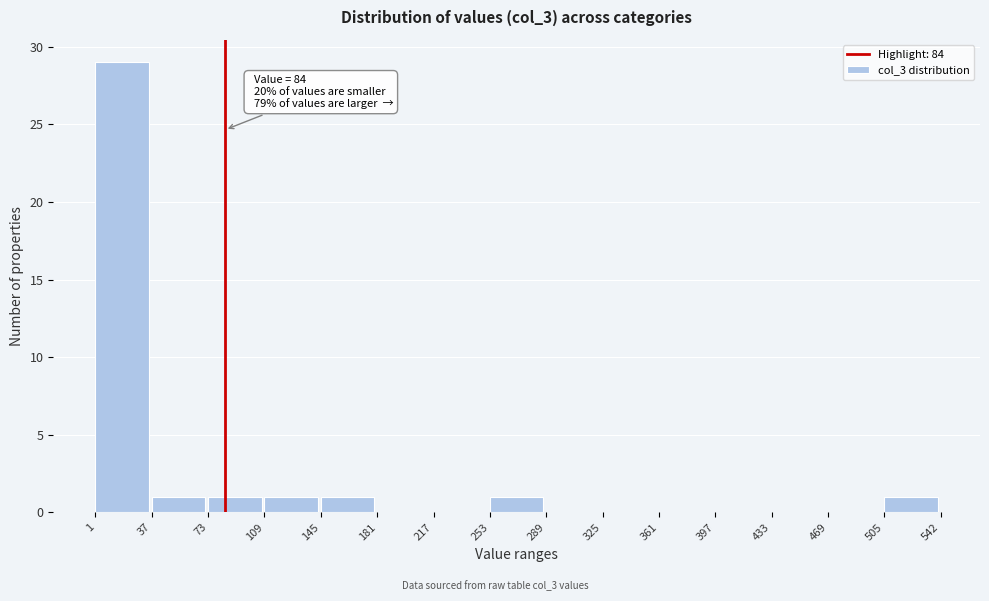

Over which range of the x-axis is the bar tallest?

1 to 37